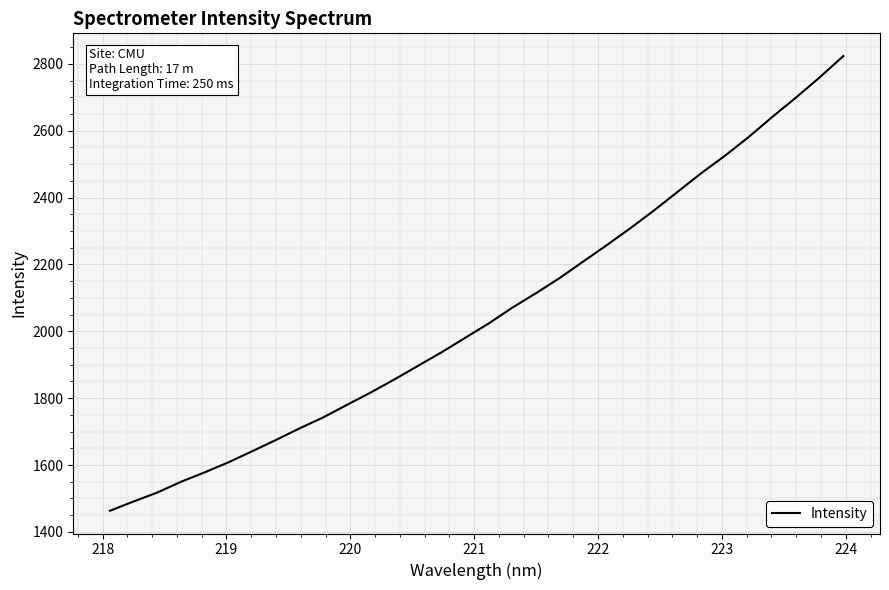

What is the difference between the maximum and minimum values?

1360.3